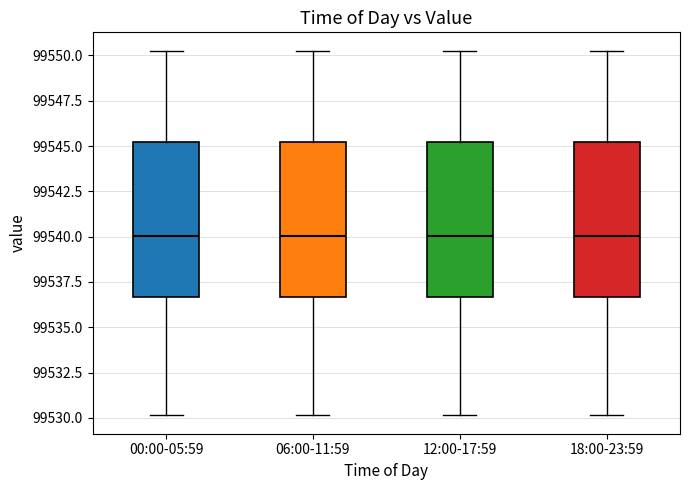

Where does the median line of the box for 18:00-23:59 sit on the y-axis? The values are not printed on the chart, so give them approximately, as read against the axis.

99540.0